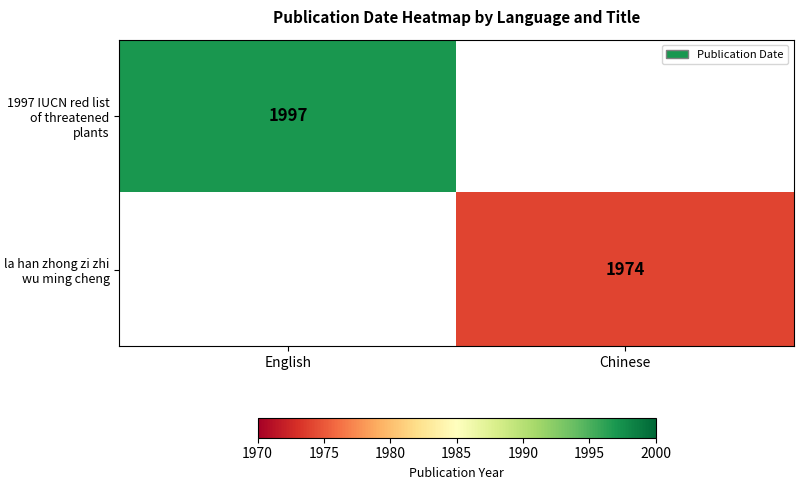

Is it true that 1997 IUCN red list of threatened plants equals 2699 at English?

False